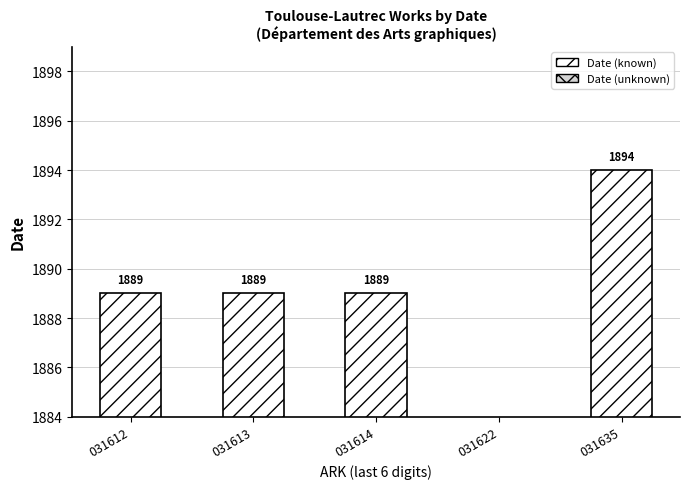

What is the sum of all values?

7561